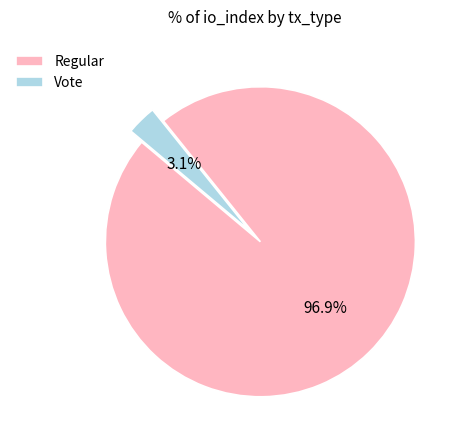

To the nearest percent, what percentage of the pie is Regular?

97%